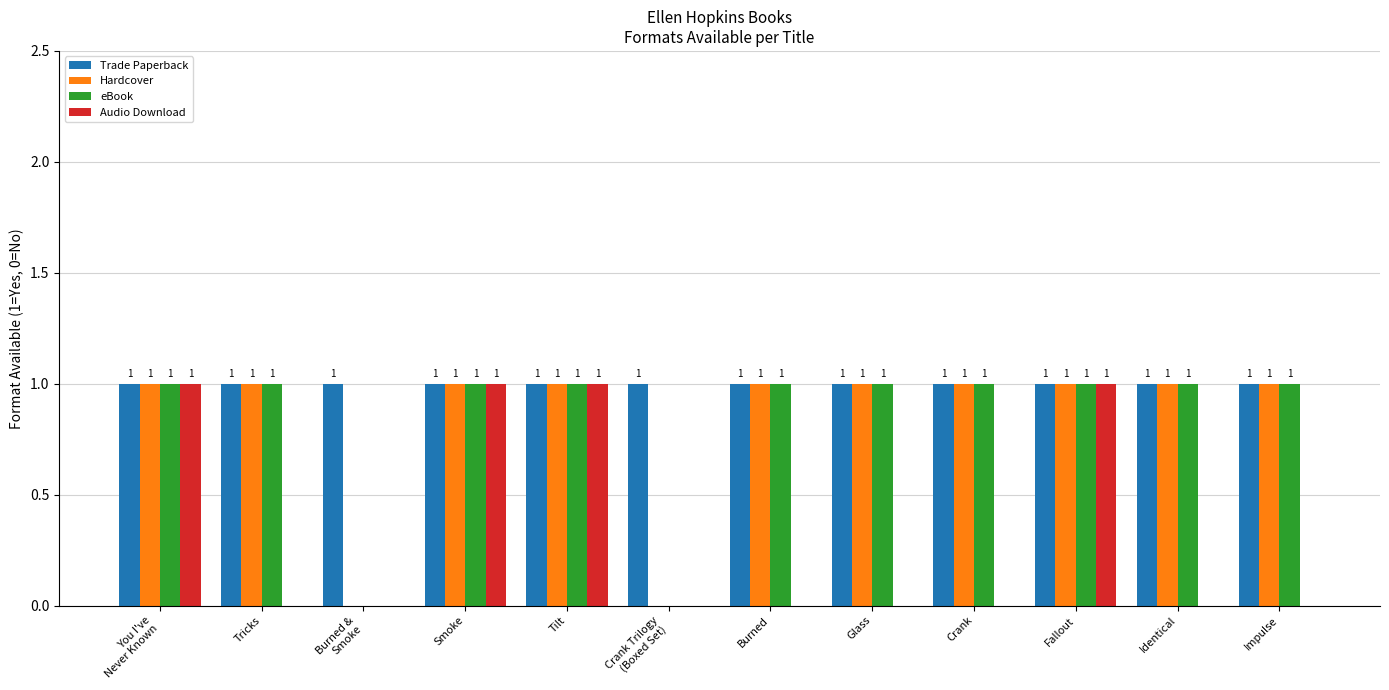

What is the sum of all Trade Paperback values?

12